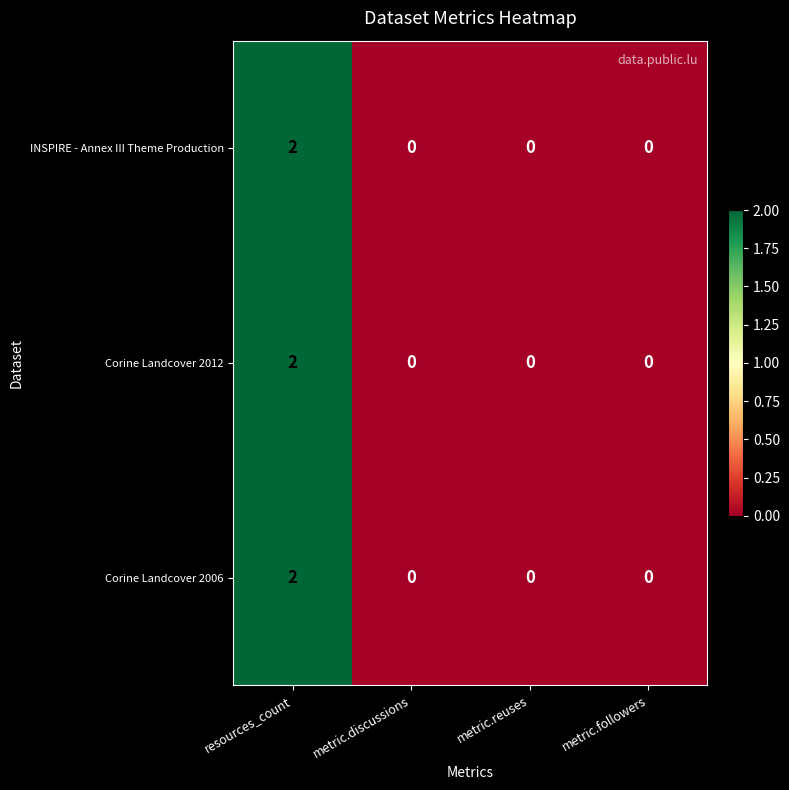

How many values in the Corine Landcover 2006 series exceed 0?

1